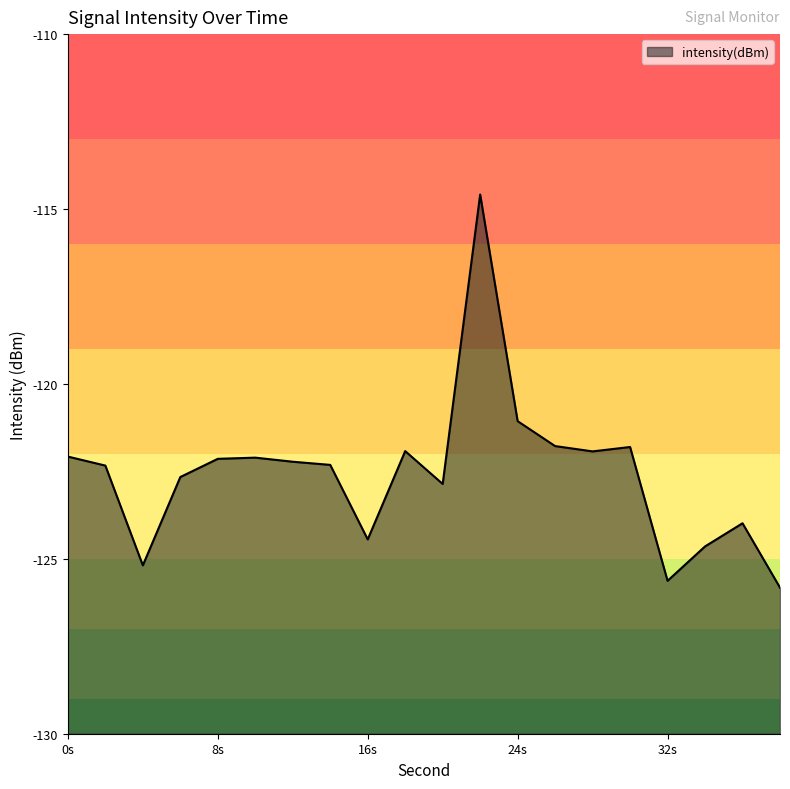

At which label is the value closest to -120?

24s